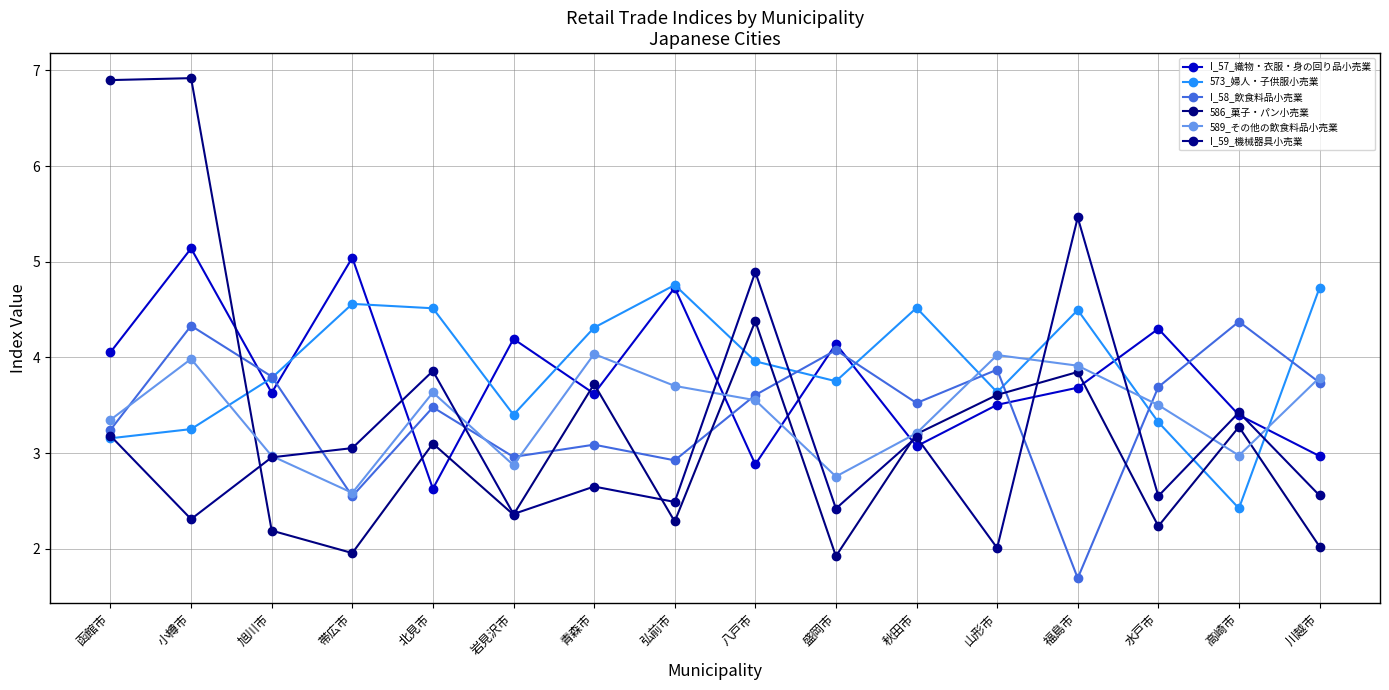

Which label corresponds to the smallest value in the chart?

福島市